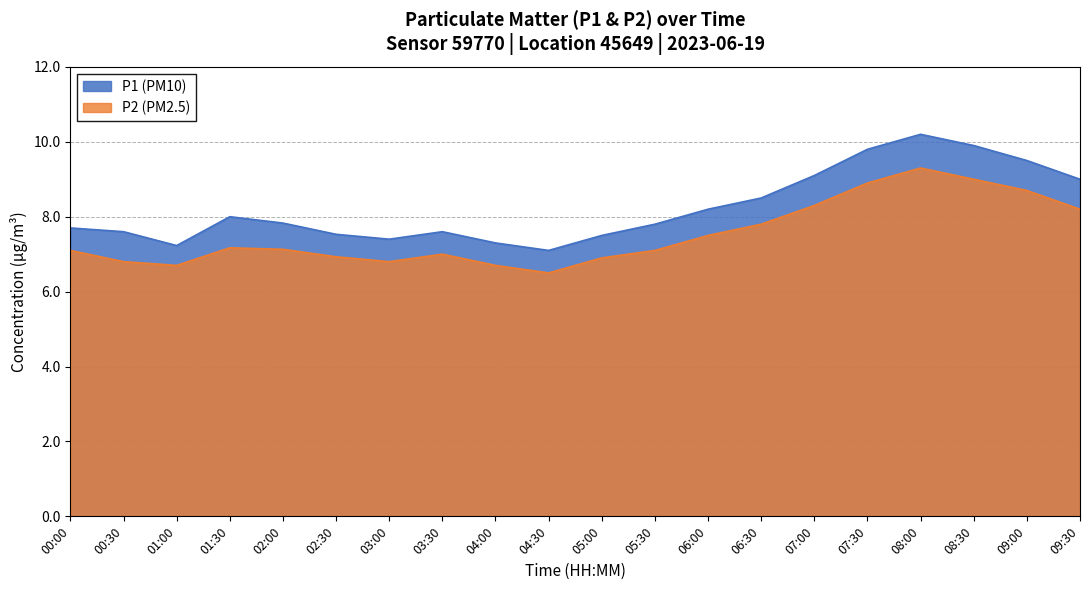

How many lines are shown in the chart?

2